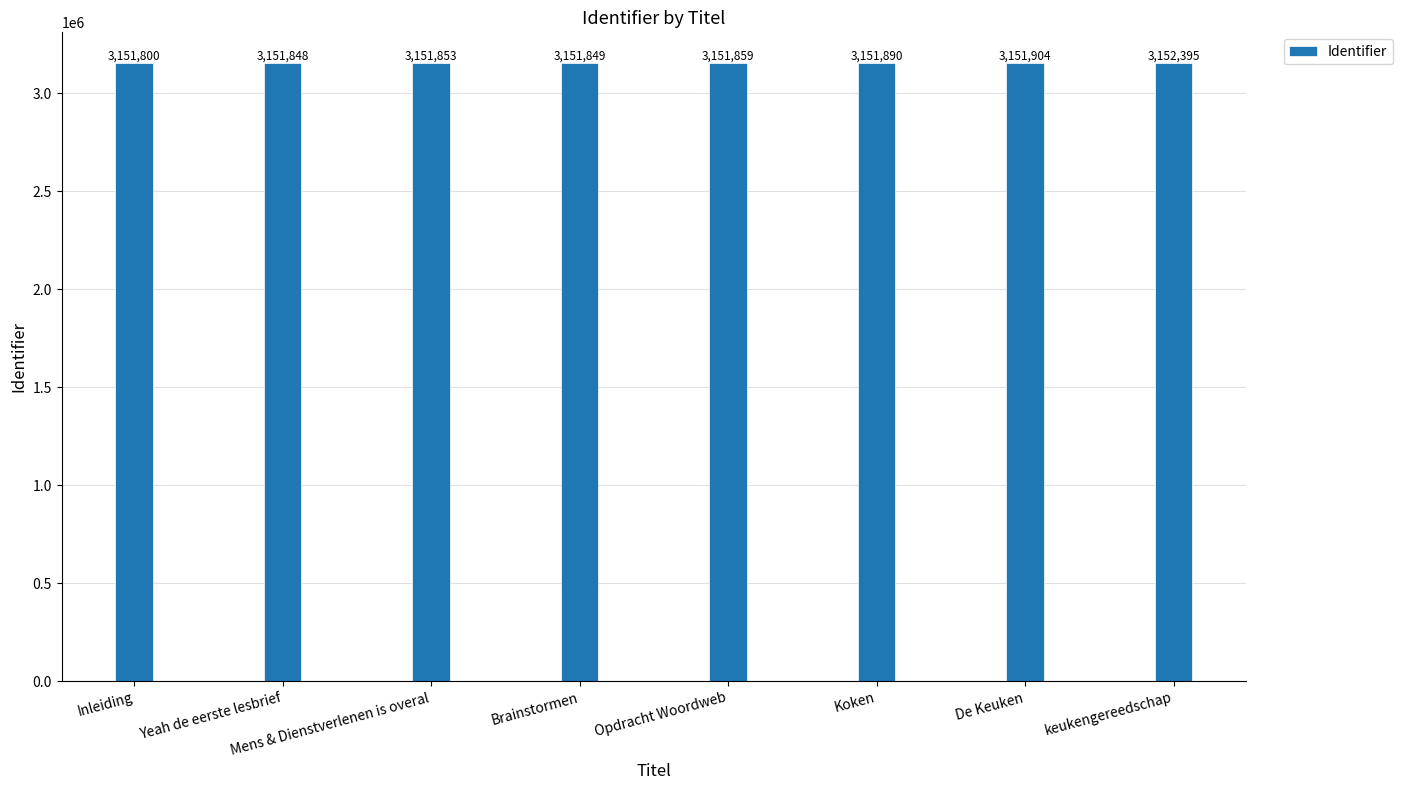

List the labels in order of value, largest first.

keukengereedschap, De Keuken, Koken, Opdracht Woordweb, Mens & Dienstverlenen is overal, Brainstormen, Yeah de eerste lesbrief, Inleiding